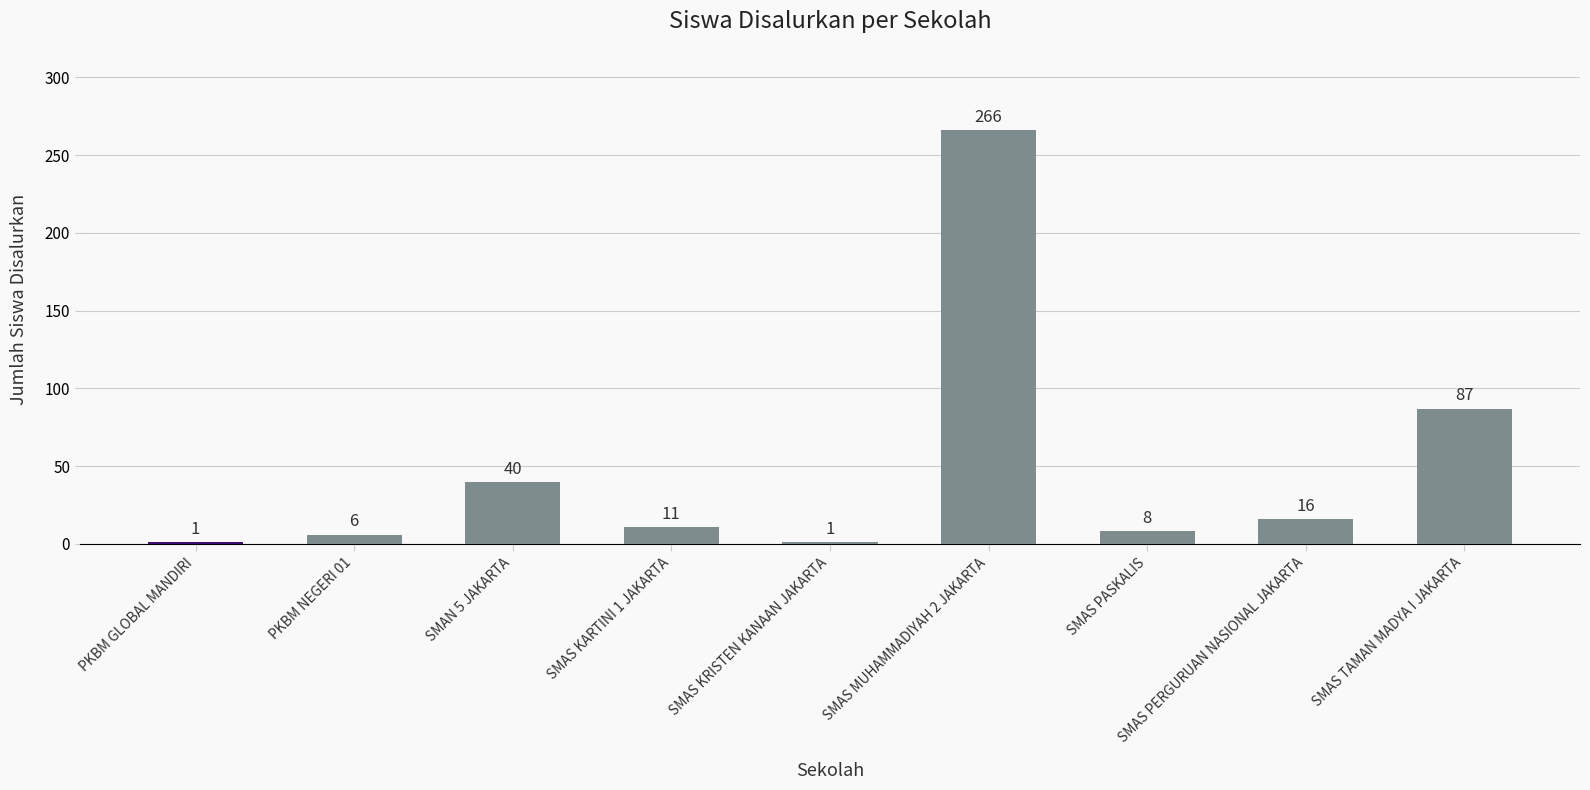

True or false: the data shows 8 at SMAS PASKALIS.

True